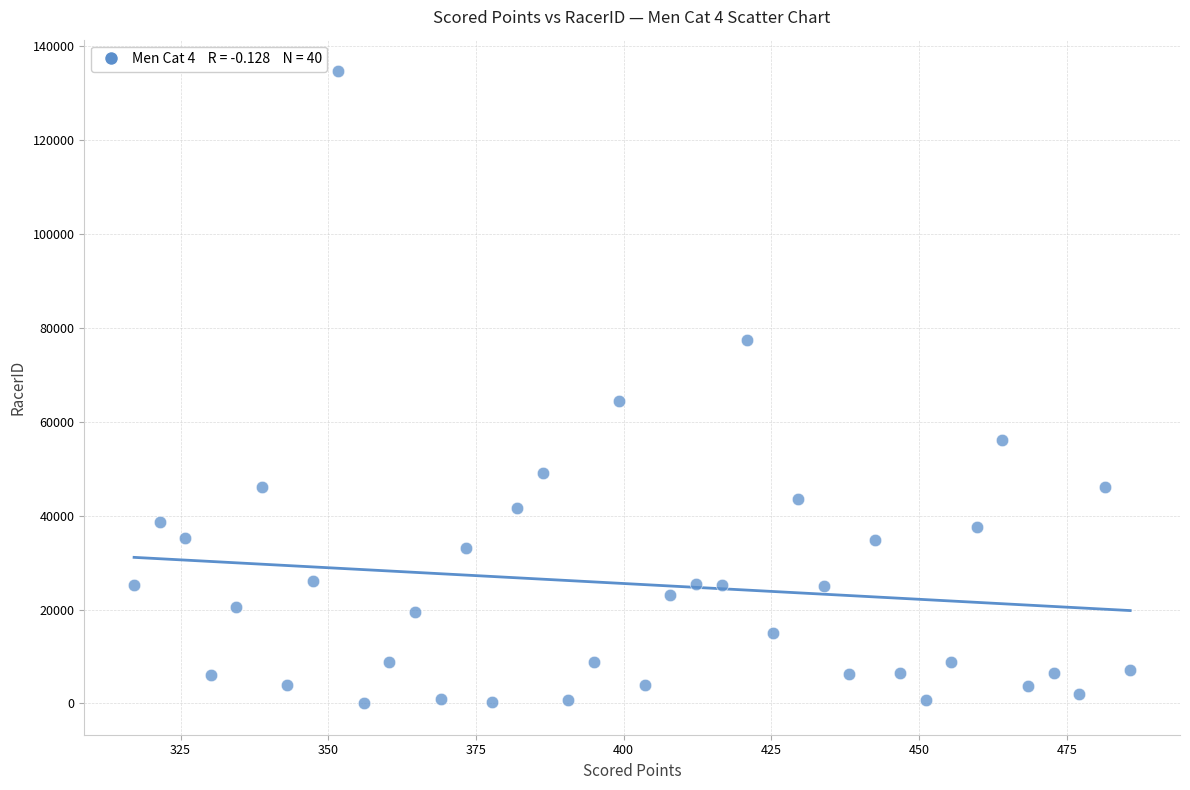

What is the range of Y values (max minus min)?

134585